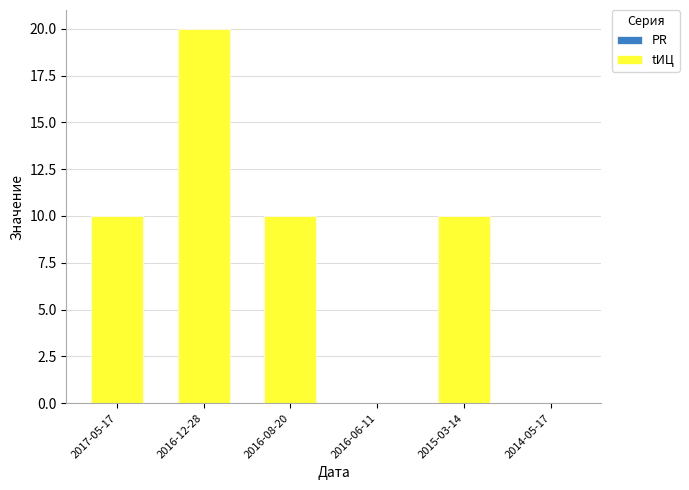

Which category has the highest value across all series?

2016-12-28